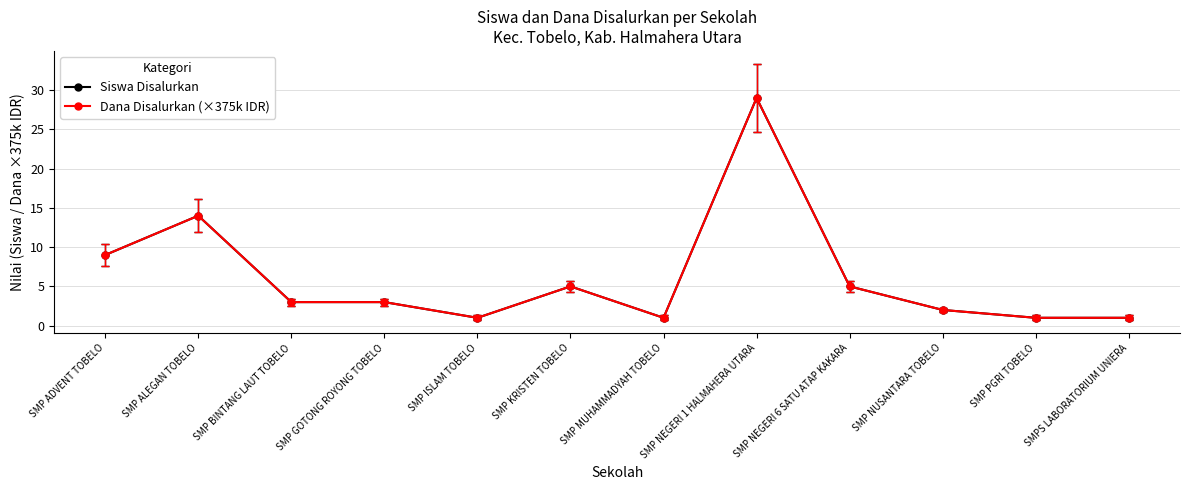

Is this an area chart (filled region under the line)?

No